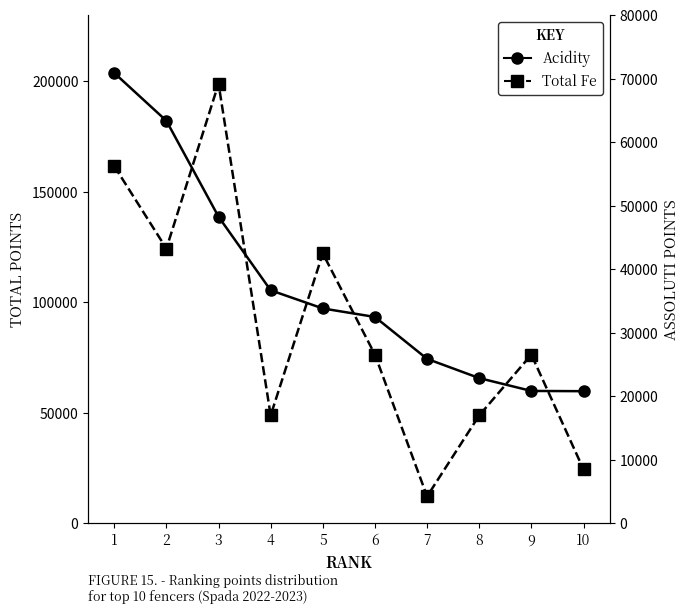

True or false: Acidity and Total Fe cross at least once.

False